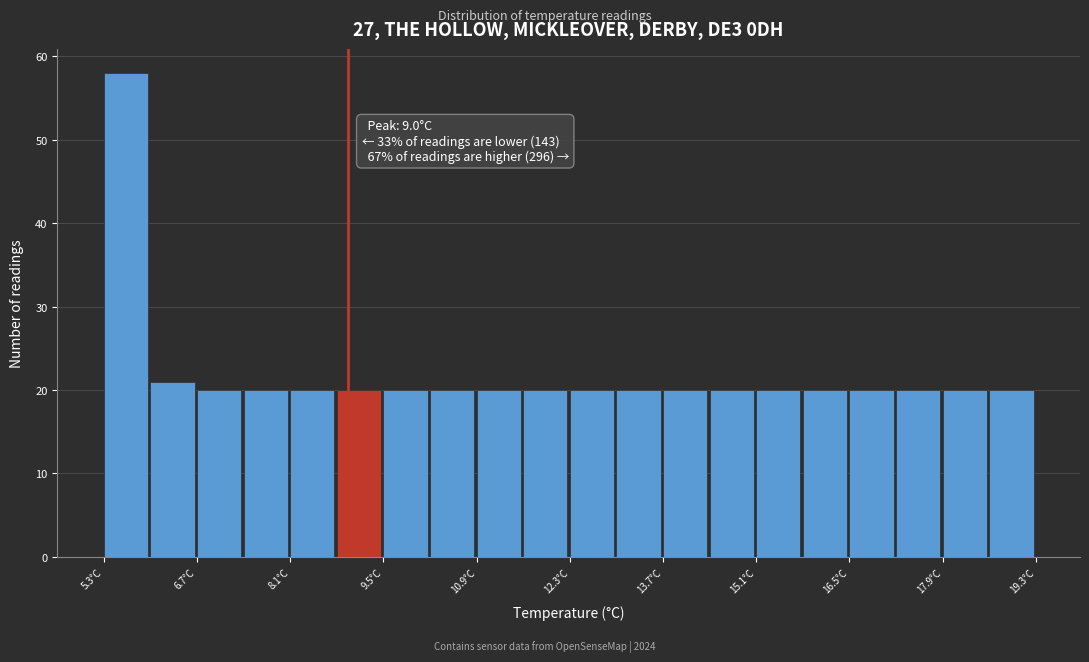

Read against the x-axis, roughly where is the centre of the tallest bar?

5.6